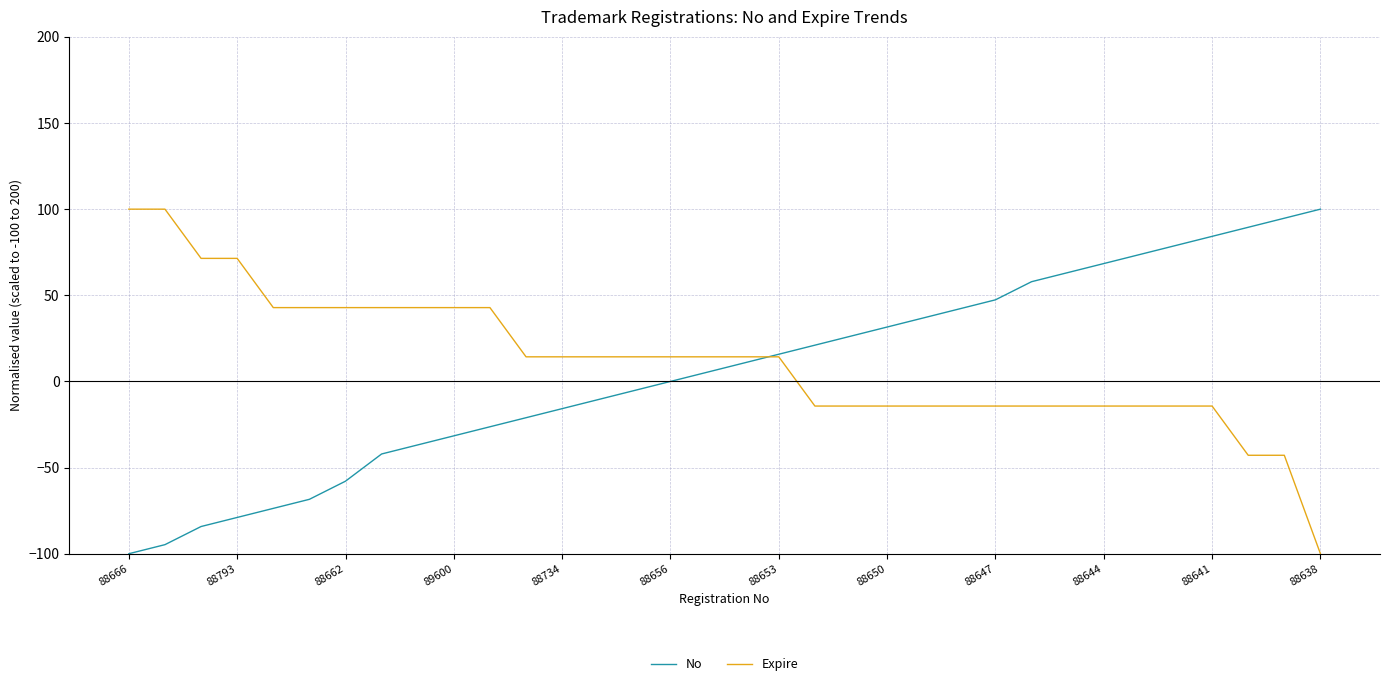

Reading left to right, list all the values displayed in this chart.

No: -100.0	-94.7	-84.2	-78.9	-73.7	-68.4	-57.9	-42.1	-36.8	-31.6	-26.3	-21.1	-15.8	-10.5	-5.3	0.0	5.3	10.5	15.8	21.1	26.3	31.6	36.8	42.1	47.4	57.9	63.2	68.4	73.7	78.9	84.2	89.5	94.7	100.0
Expire: 100.0	100.0	71.4	71.4	42.9	42.9	42.9	42.9	42.9	42.9	42.9	14.3	14.3	14.3	14.3	14.3	14.3	14.3	14.3	-14.3	-14.3	-14.3	-14.3	-14.3	-14.3	-14.3	-14.3	-14.3	-14.3	-14.3	-14.3	-42.9	-42.9	-100.0